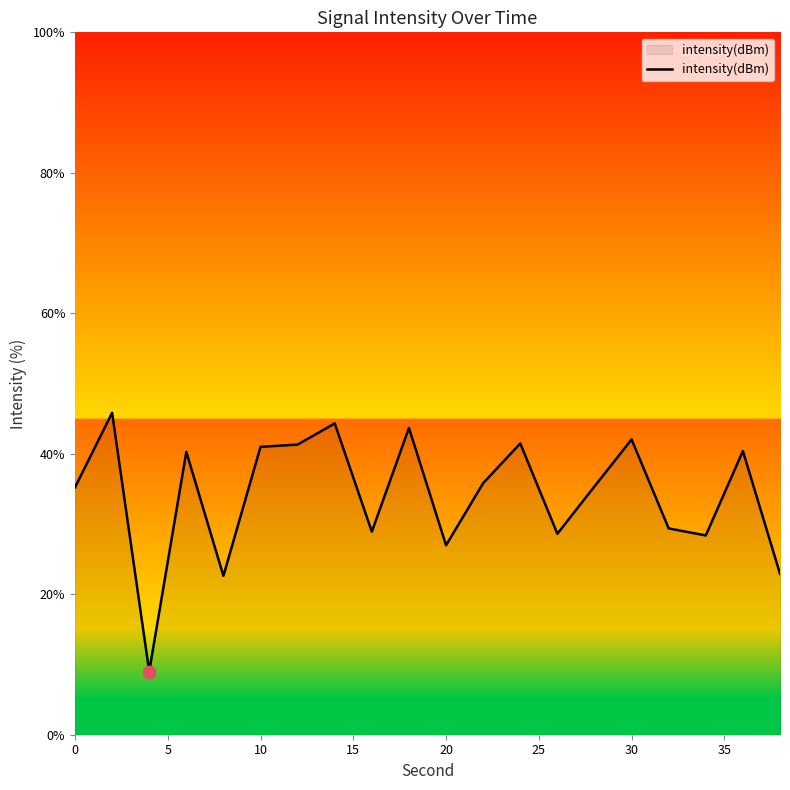

What is the minimum value shown in the chart?

9.0